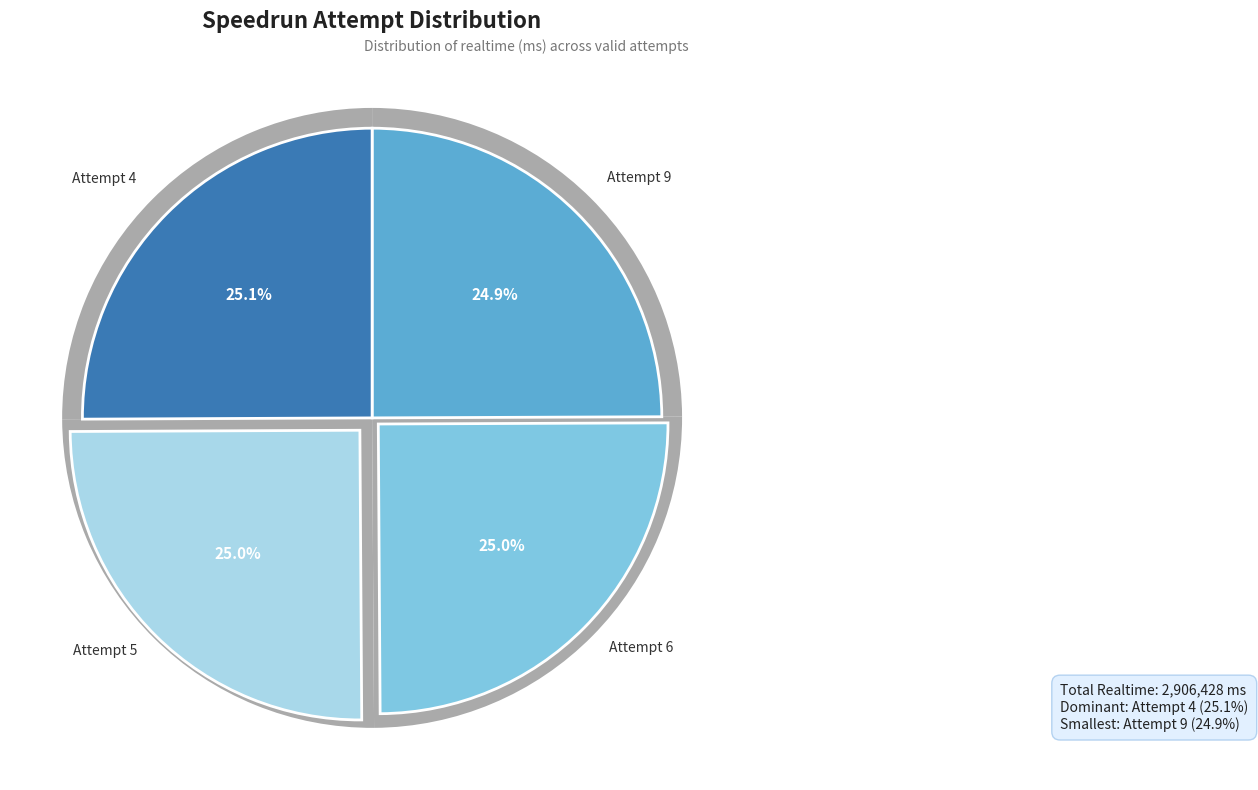

To the nearest percent, what portion does Attempt 9 represent?

25%